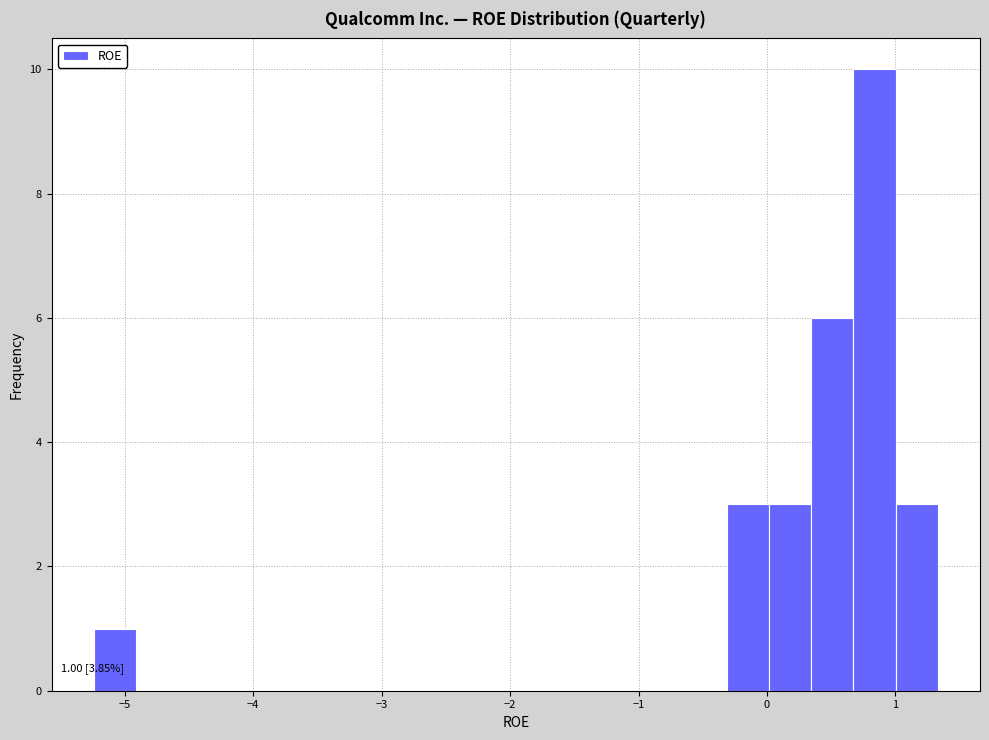

Read against the x-axis, roughly where is the centre of the tallest bar?

0.8